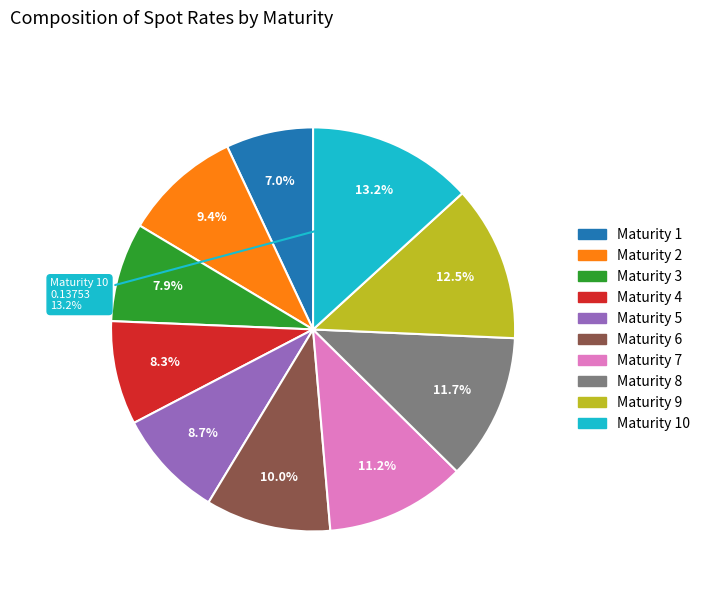

To the nearest percent, what is the difference between the largest and smallest slice percentages?

6%